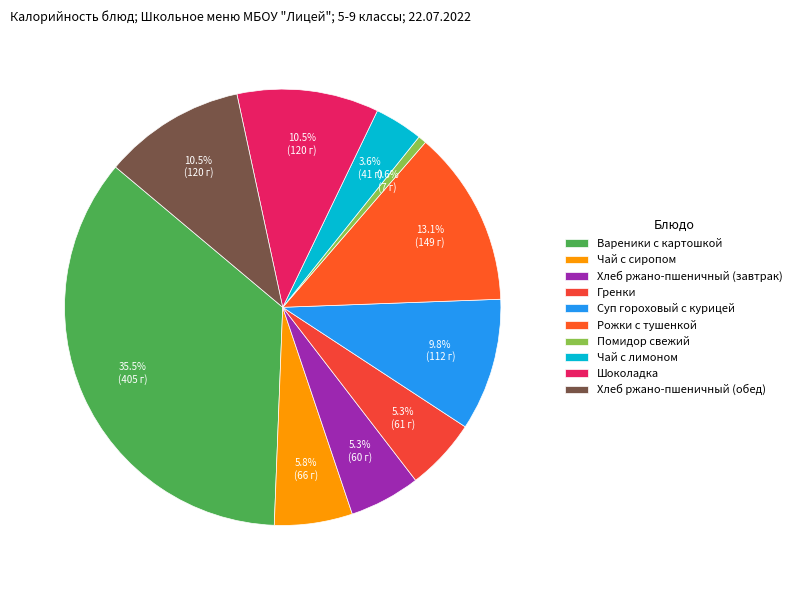

Is Суп гороховый с курицей the majority of the pie?

No